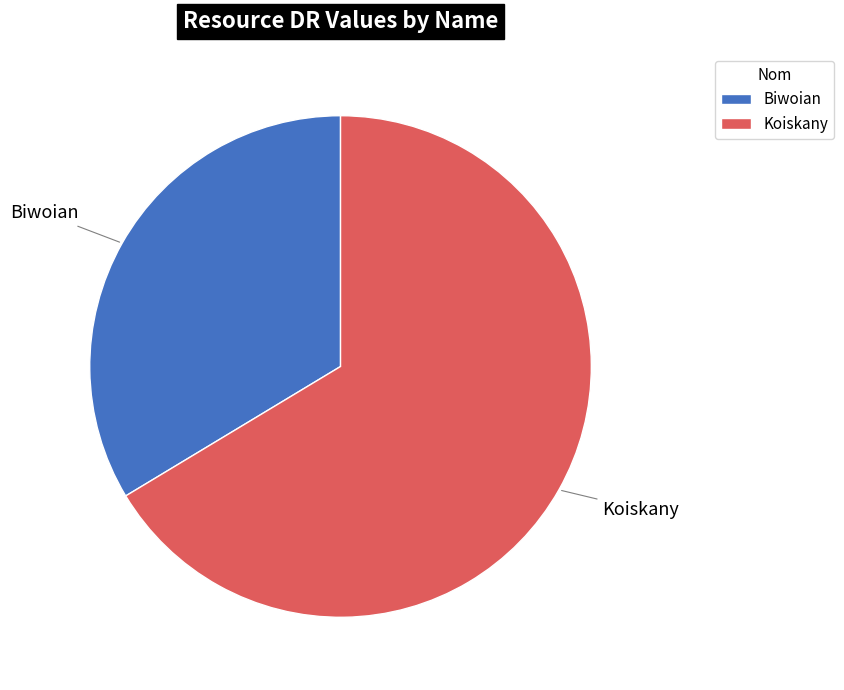

True or false: Biwoian accounts for 34% of the total.

True